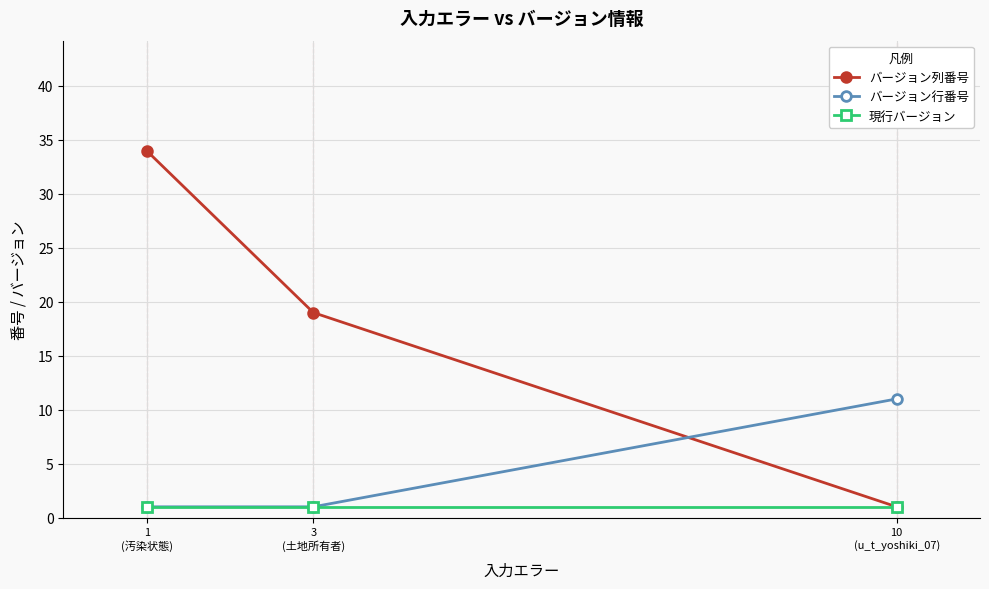

How many data points in バージョン行番号 are above 1?

1